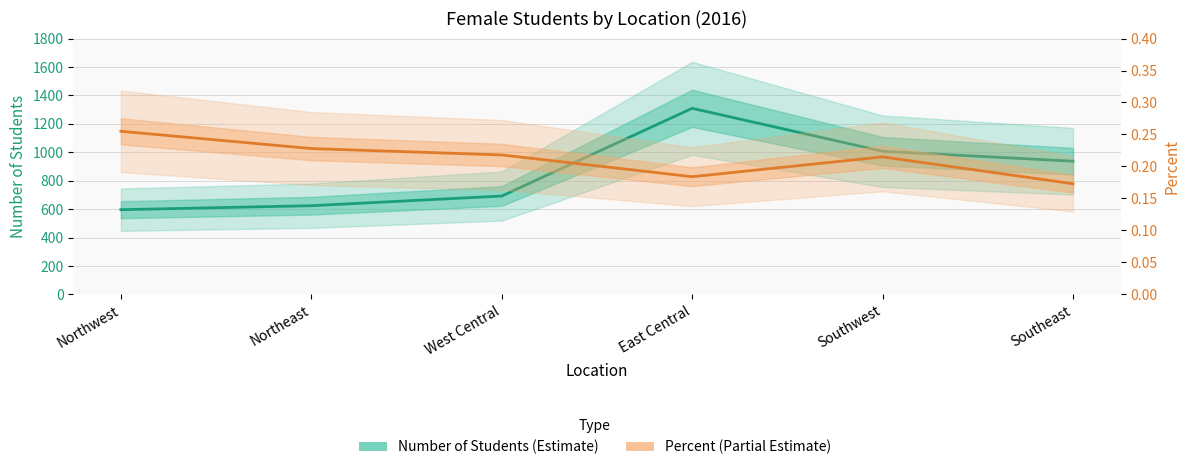

Is it true that Percent (Partial Estimate) equals 0.3 at Northwest?

True